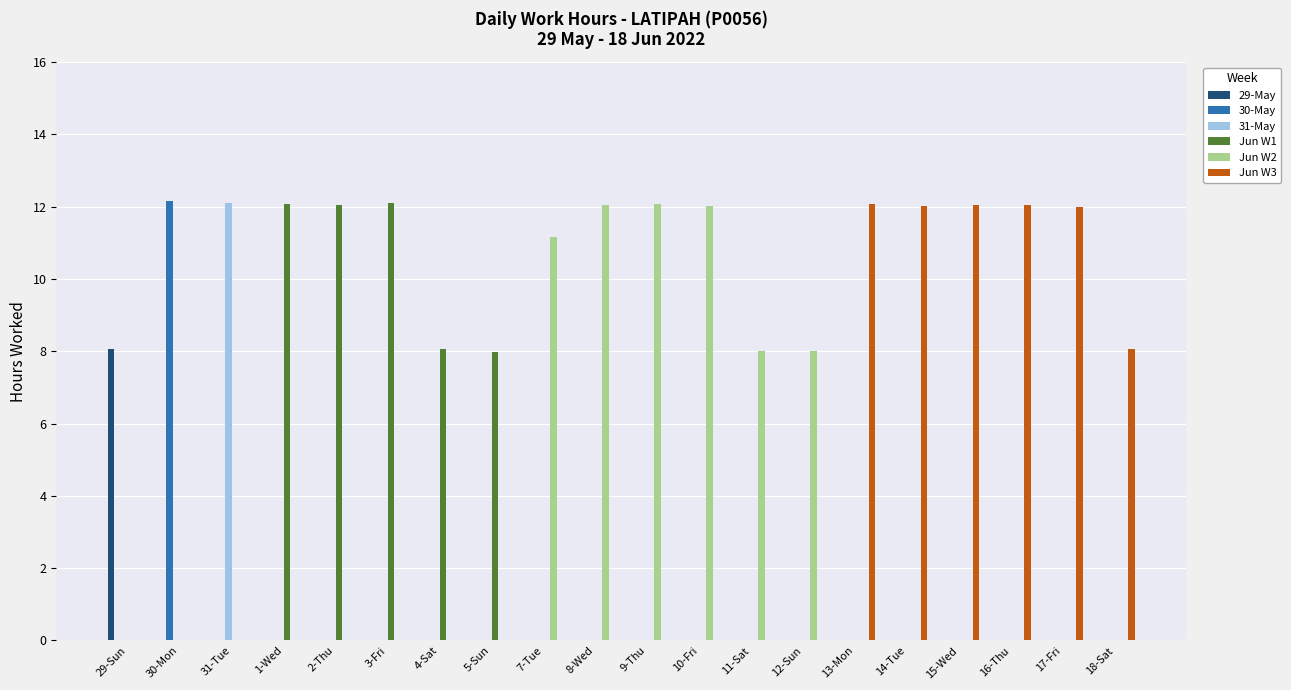

Between 3-Fri and 4-Sat, which series saw the biggest shift?

Jun W1